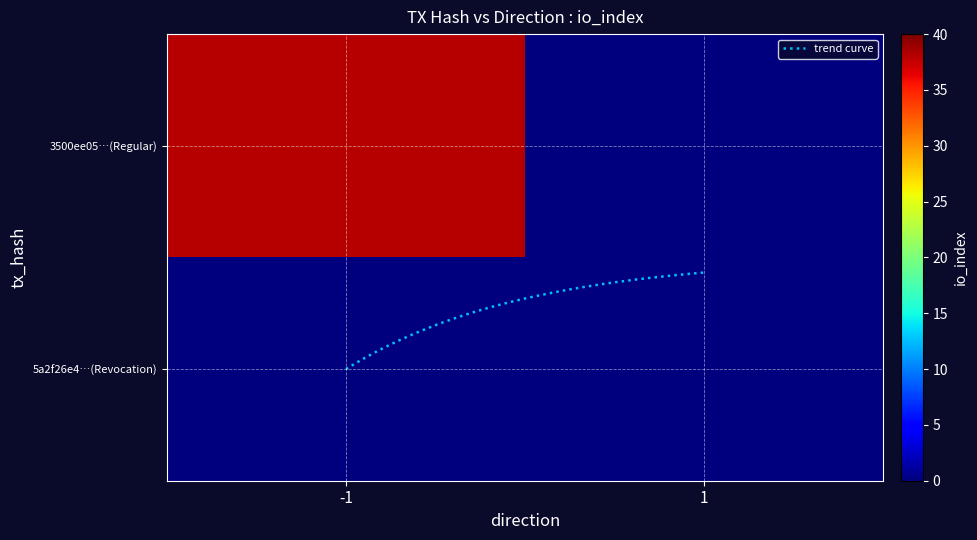

Which series has the largest total across all categories?

3500ee05046d18363cd15e0836c16113007b3eb